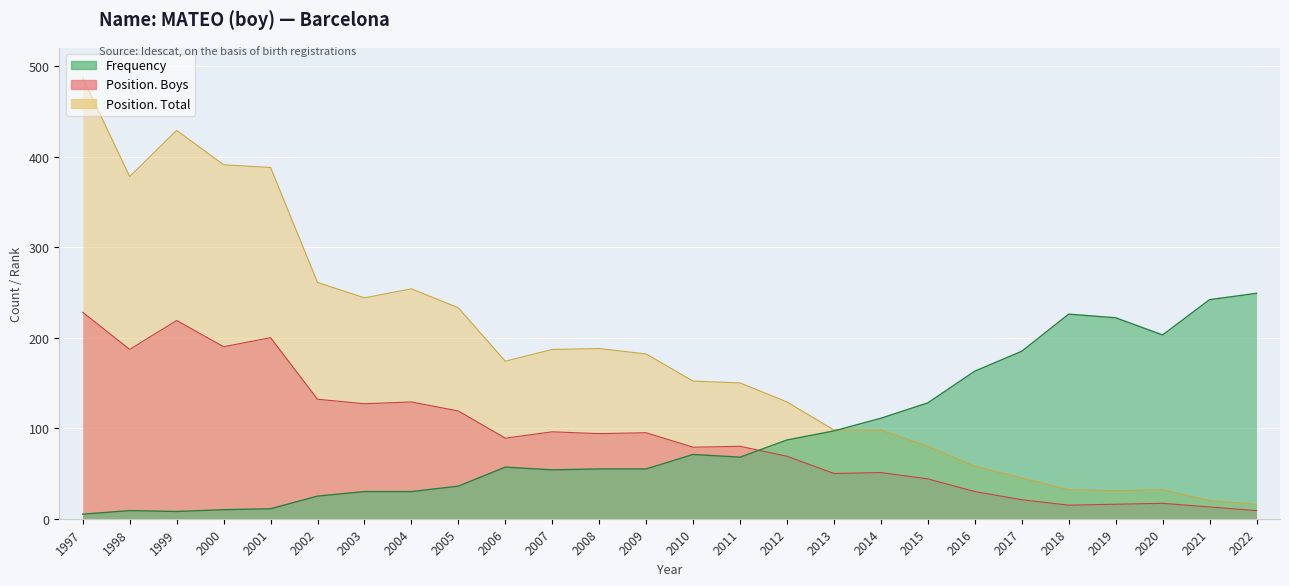

Where do Frequency and Position. Total first cross each other?

2013 and 2014